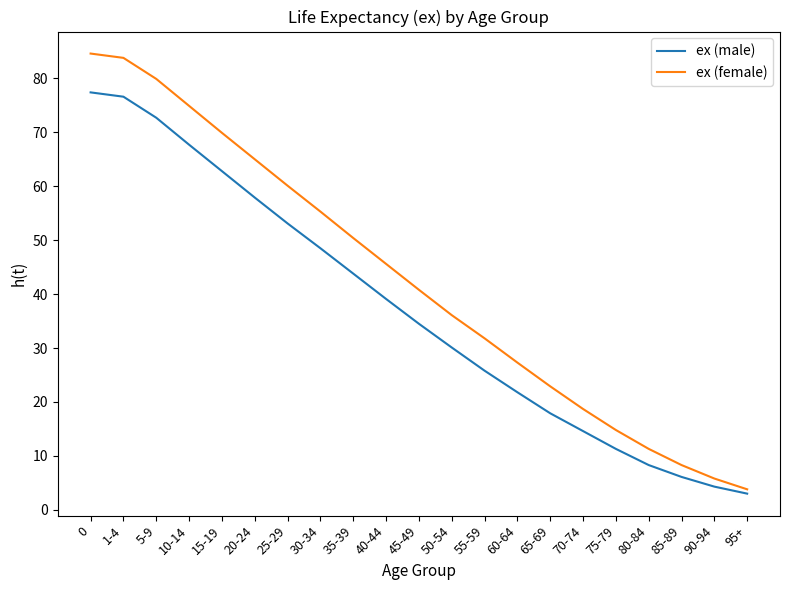

What is the lowest value of the ex (female) series?

3.8